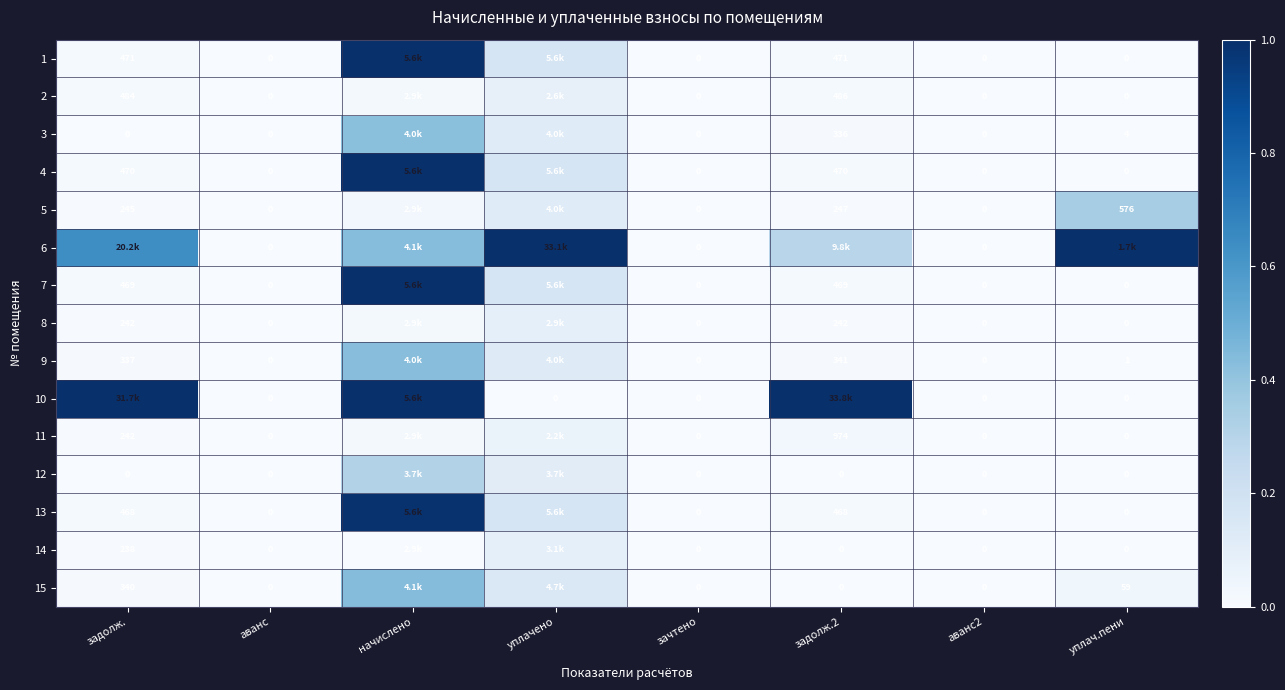

Is the value of 15 at уплачено greater than the value of 14 at аванс?

Yes